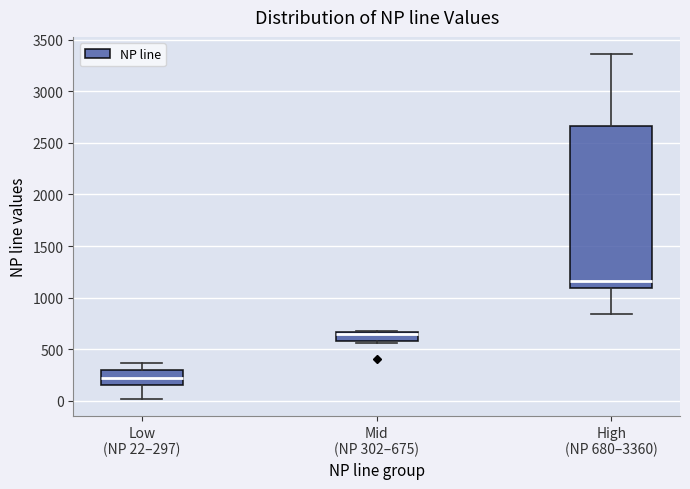

Reading left to right, read every box against the y-axis: the position of its median line, the range the box covers, and the ends of its whiskers. The values are not printed on the chart, so give them approximately, as read against the axis.

Low (NP 22–297): median 200, box 150 to 300, whiskers 0 to 350
Mid (NP 302–675): median 650 (just below the box's upper edge), box 600 to 650, whiskers 550 to 700
High (NP 680–3360): median 1150, box 1100 to 2650, whiskers 850 to 3350